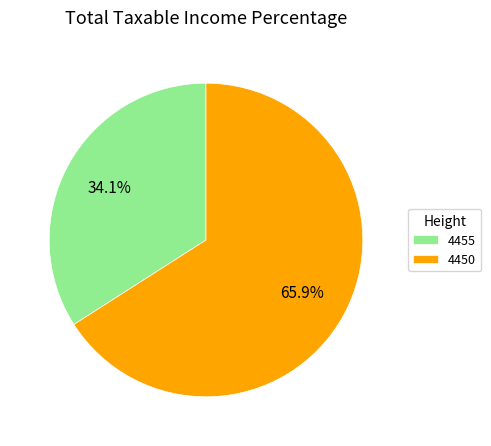

To the nearest percent, what percentage of the pie is 4450?

66%